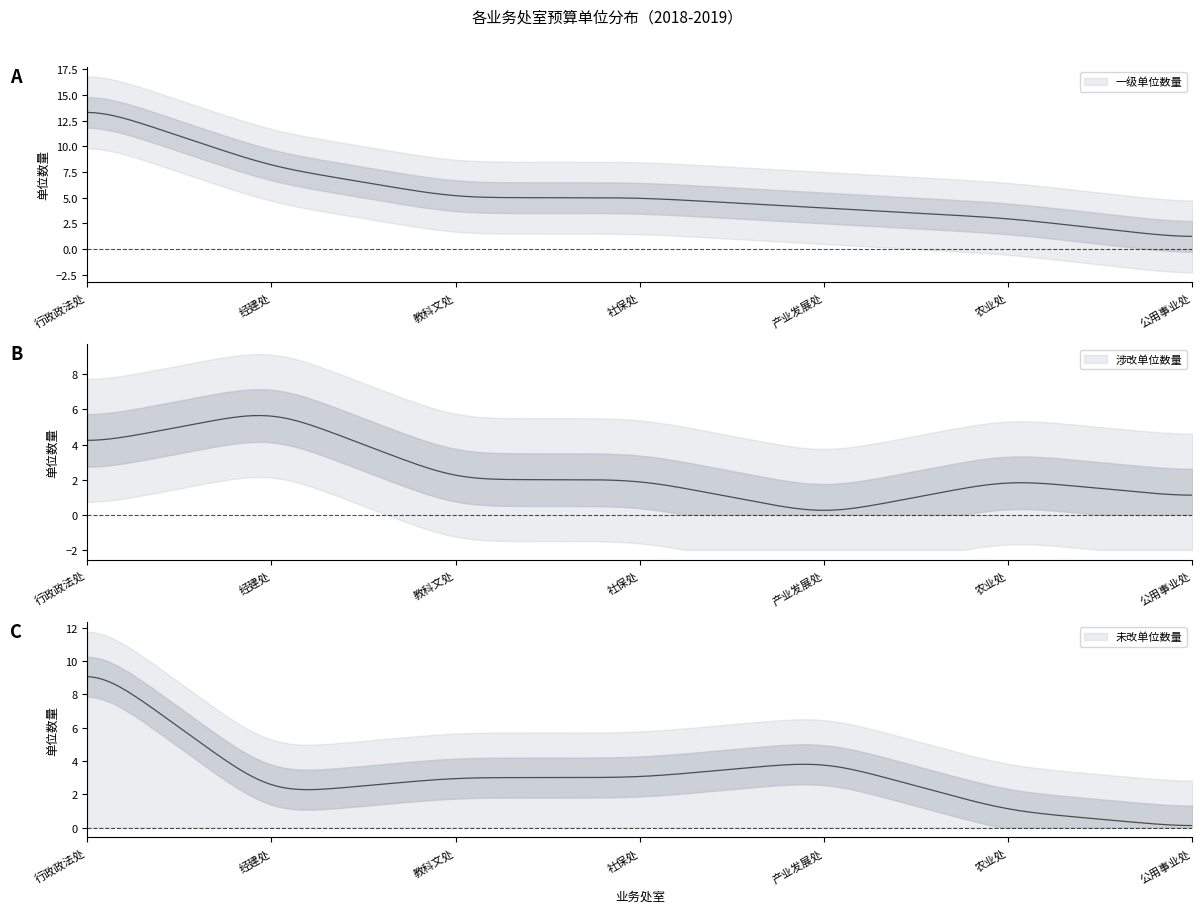

List the series in order of their peak value, highest first.

一级单位数量, 未改单位数量, 涉改单位数量